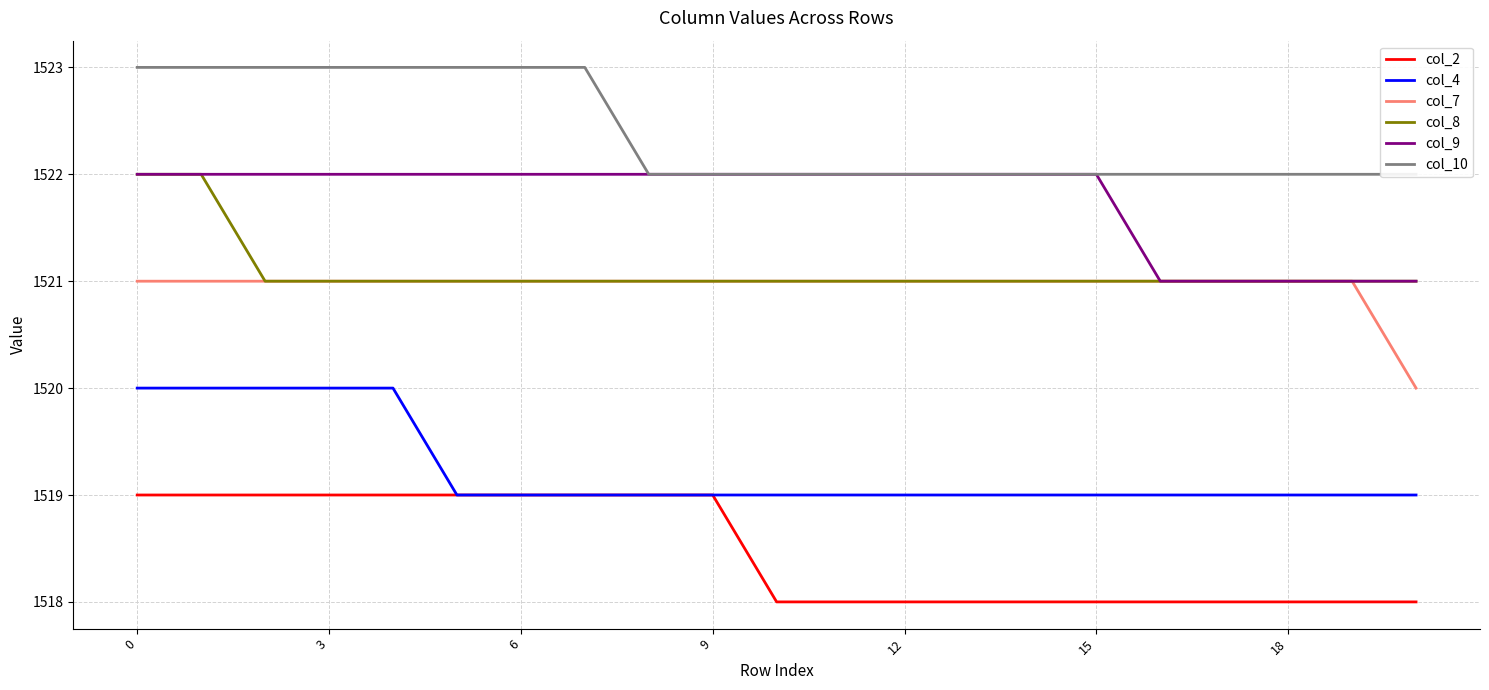

True or false: col_4 and col_8 intersect in this chart.

False